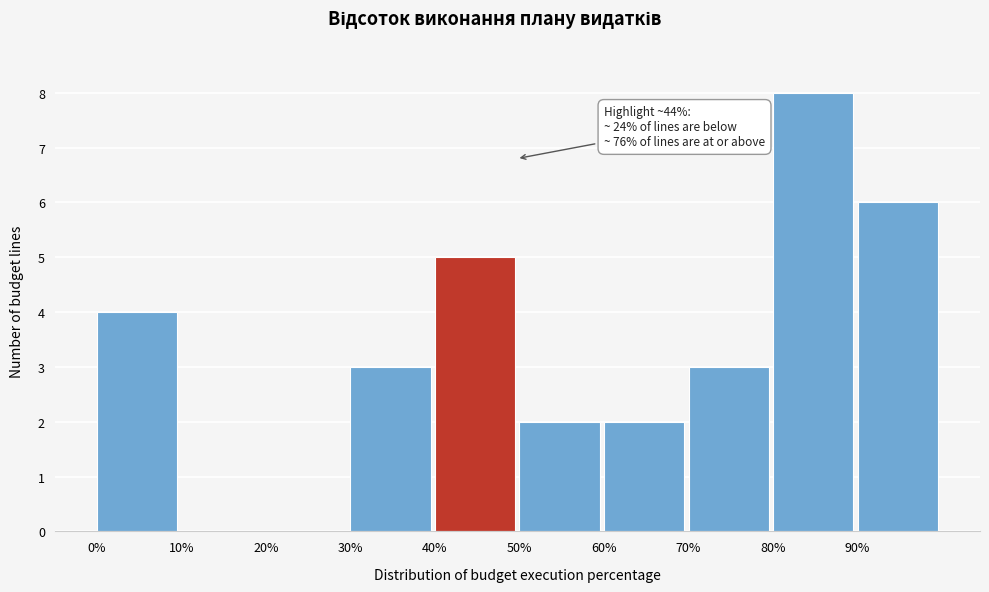

Which range on the x-axis has the tallest bar?

80 to 90